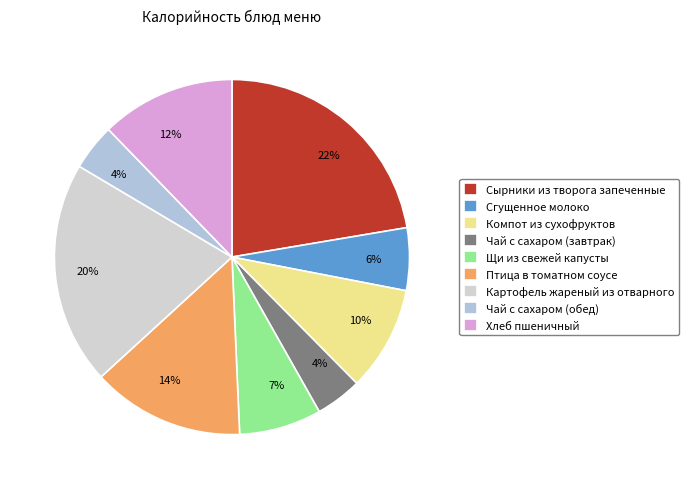

Count the number of slices in the pie.

9